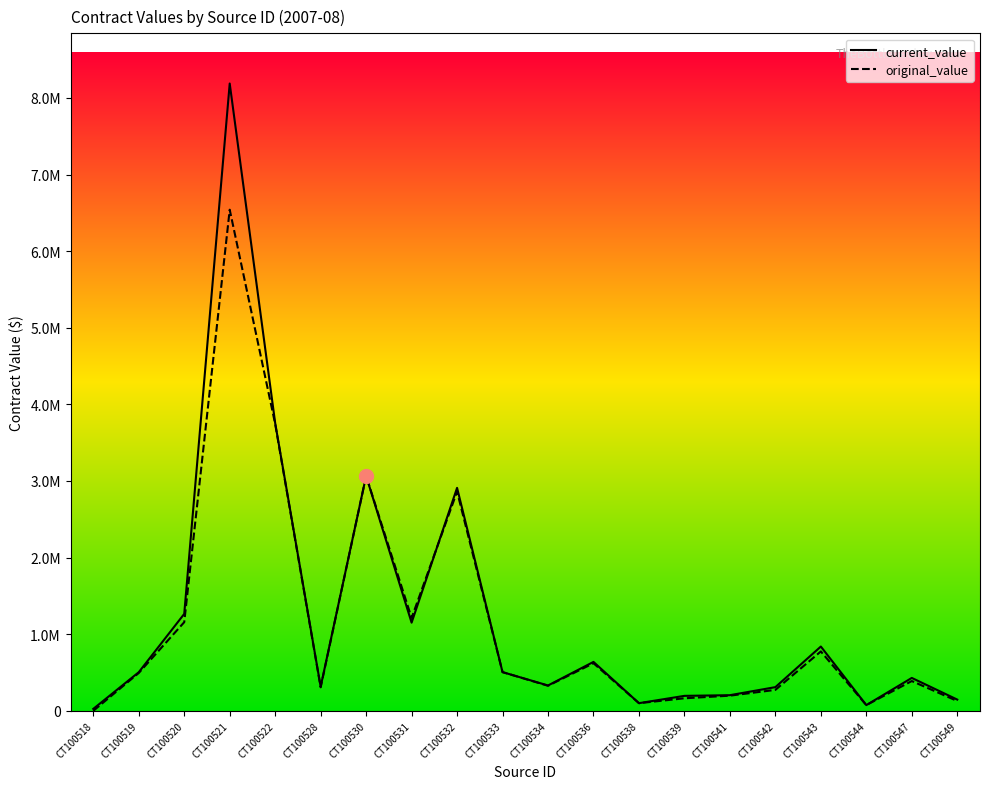

Which has a higher value, CT100531 or CT100530?

CT100530